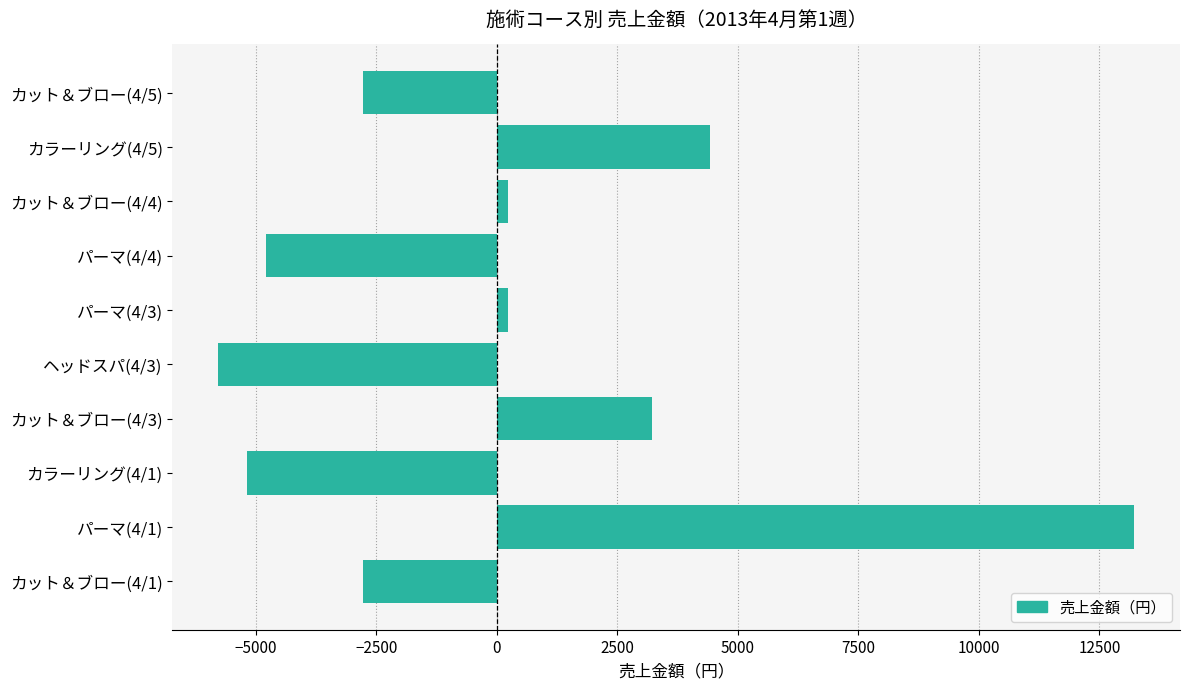

What is the minimum value shown in the chart?

-5780